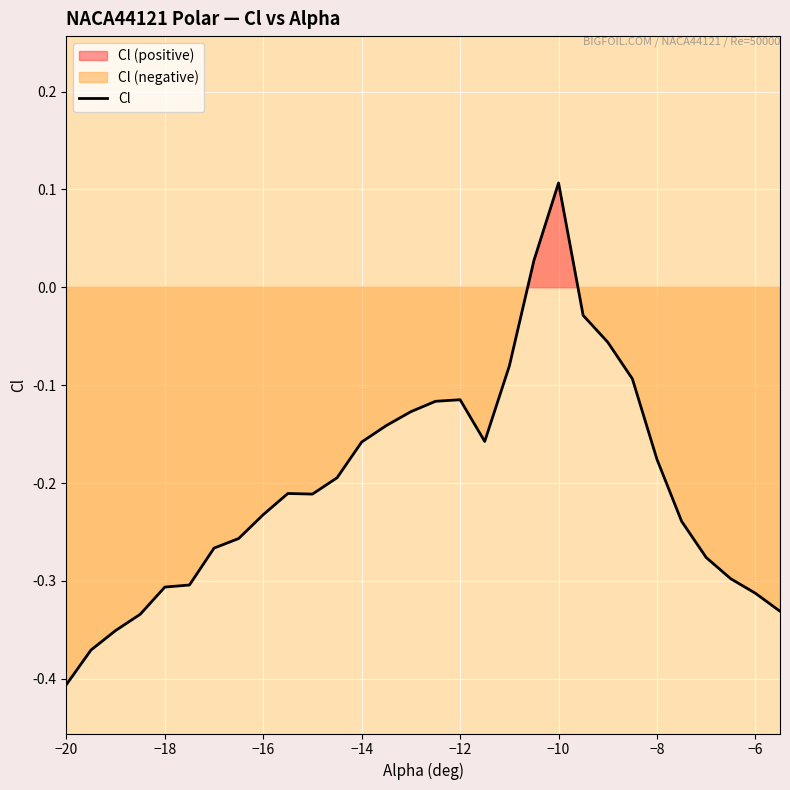

The value of Cl at −6 is -0.5. True or false?

False